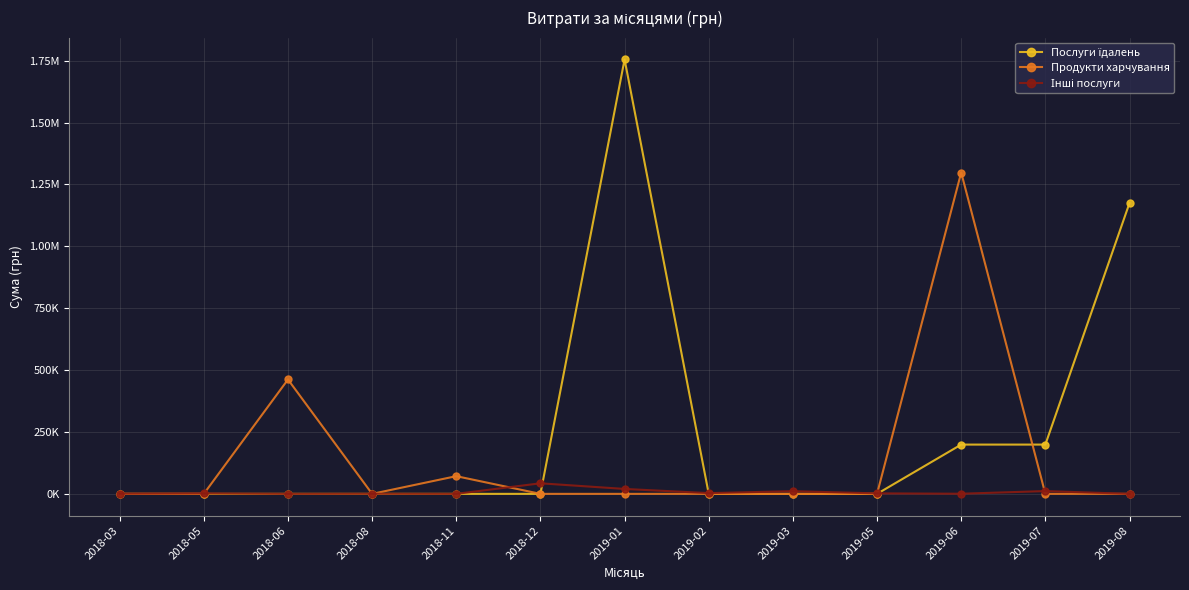

At how many categories does at least one series exceed 299986?

4